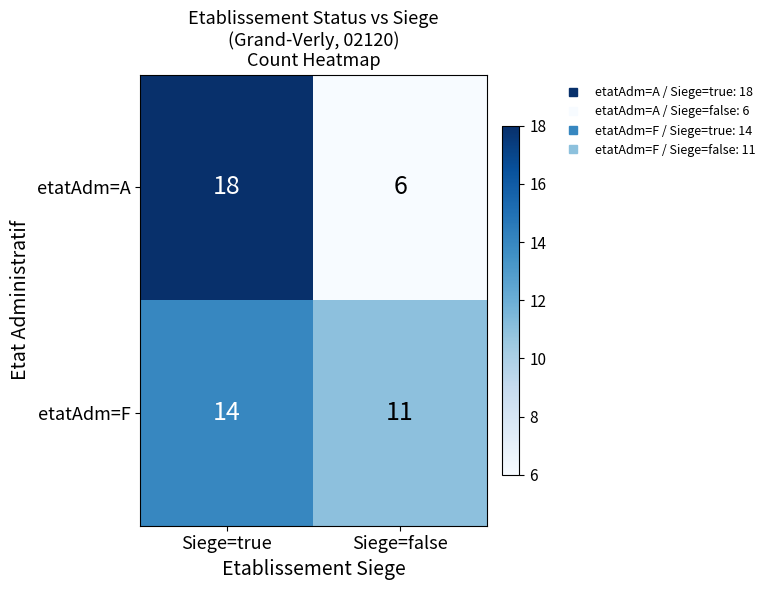

Rank the series at Siege=true from lowest to highest value.

etatAdm=F, etatAdm=A